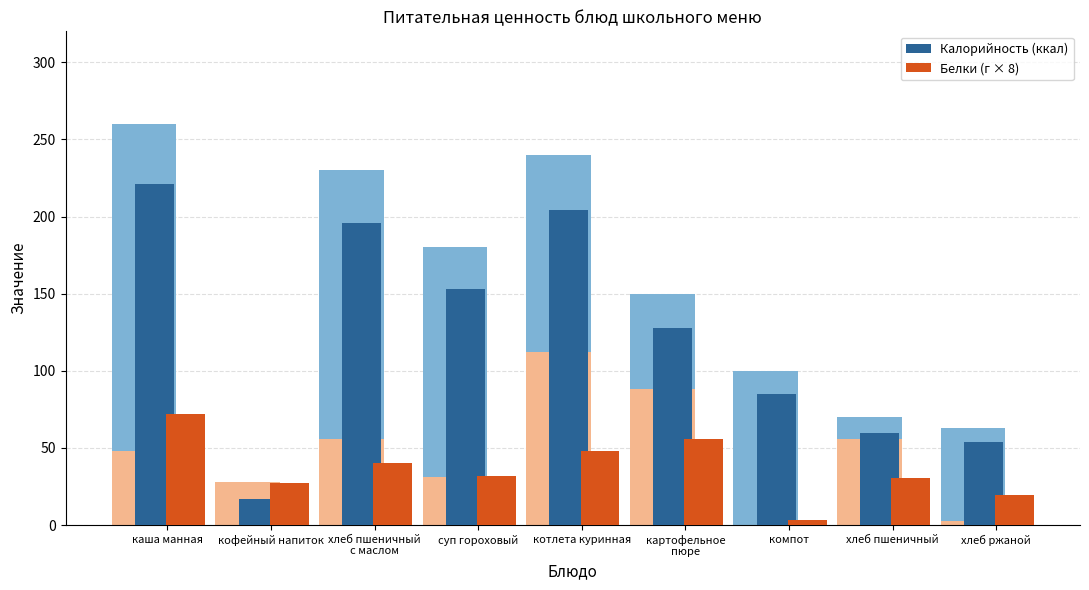

Which label corresponds to the smallest value in the chart?

компот